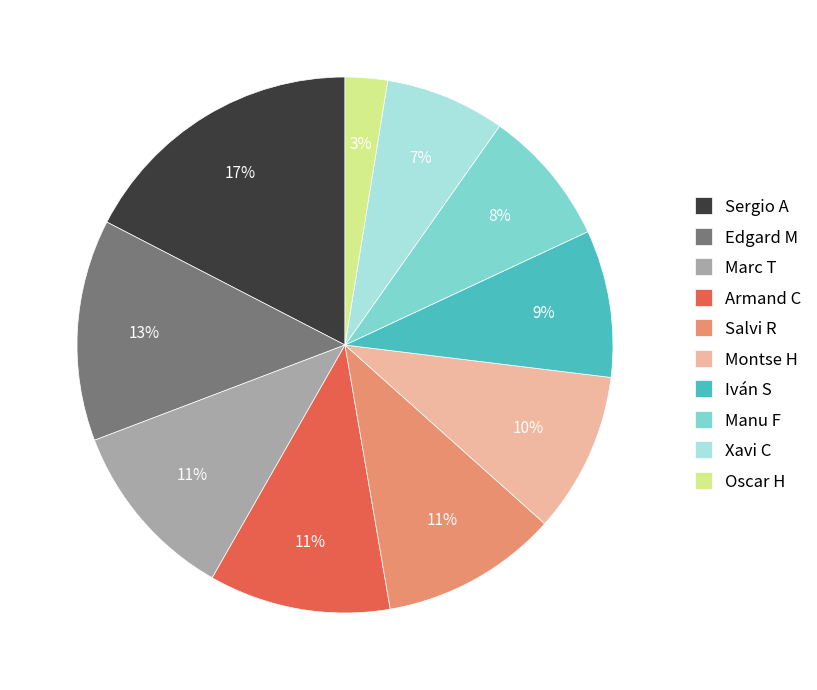

Do Edgard M and Montse H together represent more than half of the pie?

No